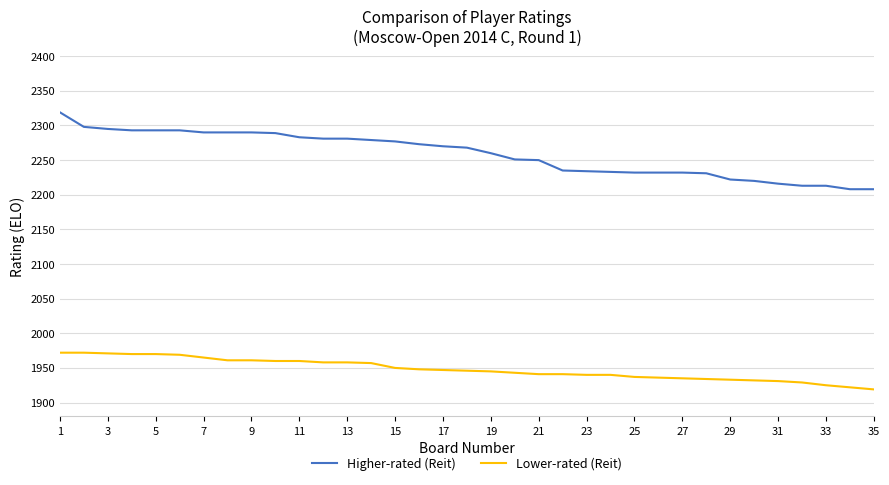

Which series has the widest spread of values?

Higher-rated (Reit)